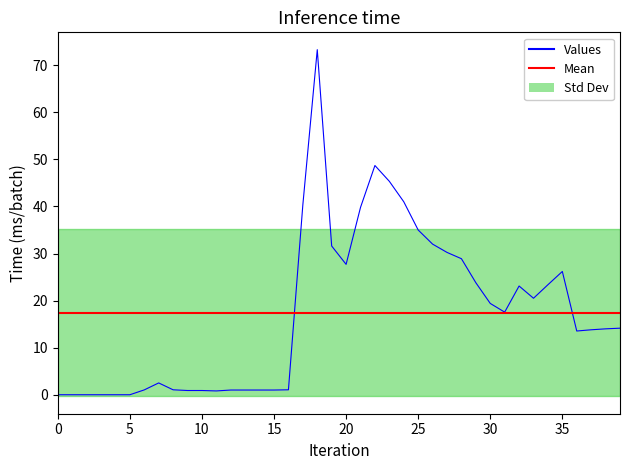

Which series has the largest total across all categories?

Values